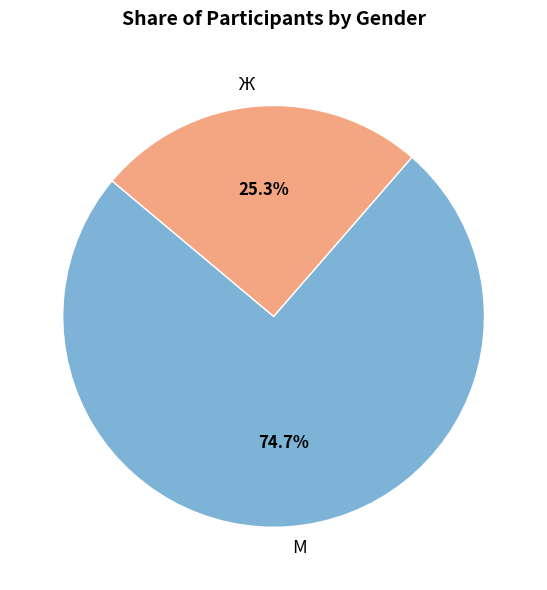

How many segments does this pie chart have?

2